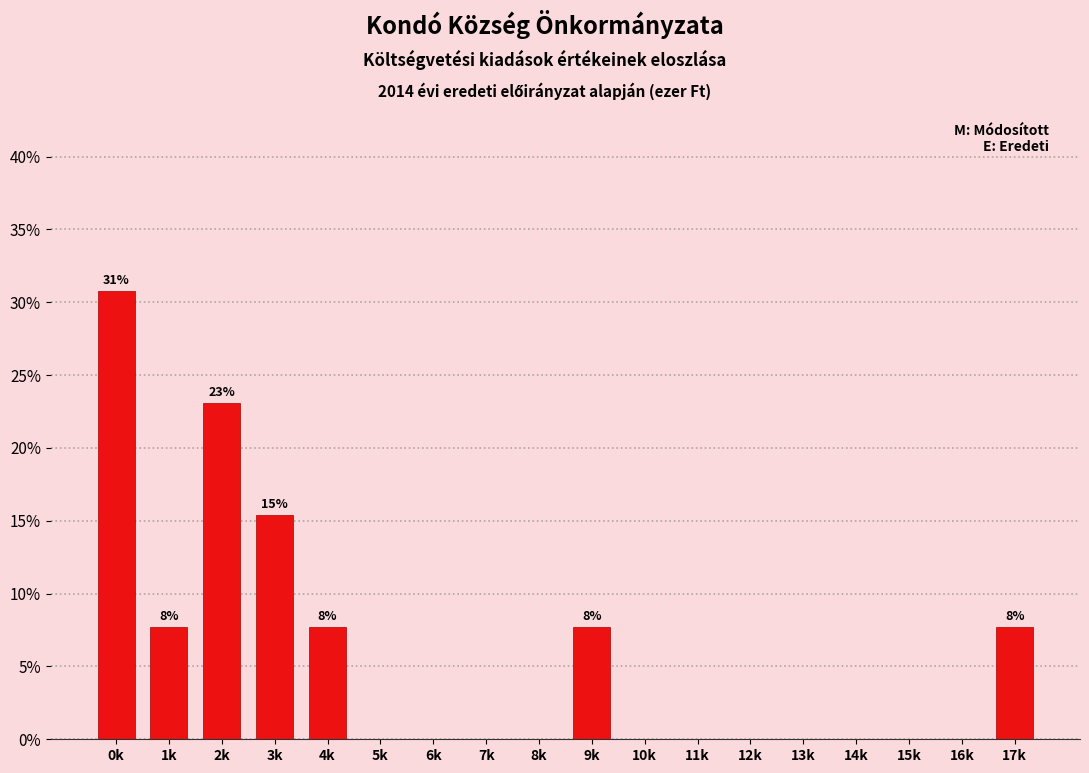

Reading left to right, extract all data points from this chart.

0k=30.8	1k=7.7	2k=23.1	3k=15.4	4k=7.7	5k=0.0	6k=0.0	7k=0.0	8k=0.0	9k=7.7	10k=0.0	11k=0.0	12k=0.0	13k=0.0	14k=0.0	15k=0.0	16k=0.0	17k=7.7